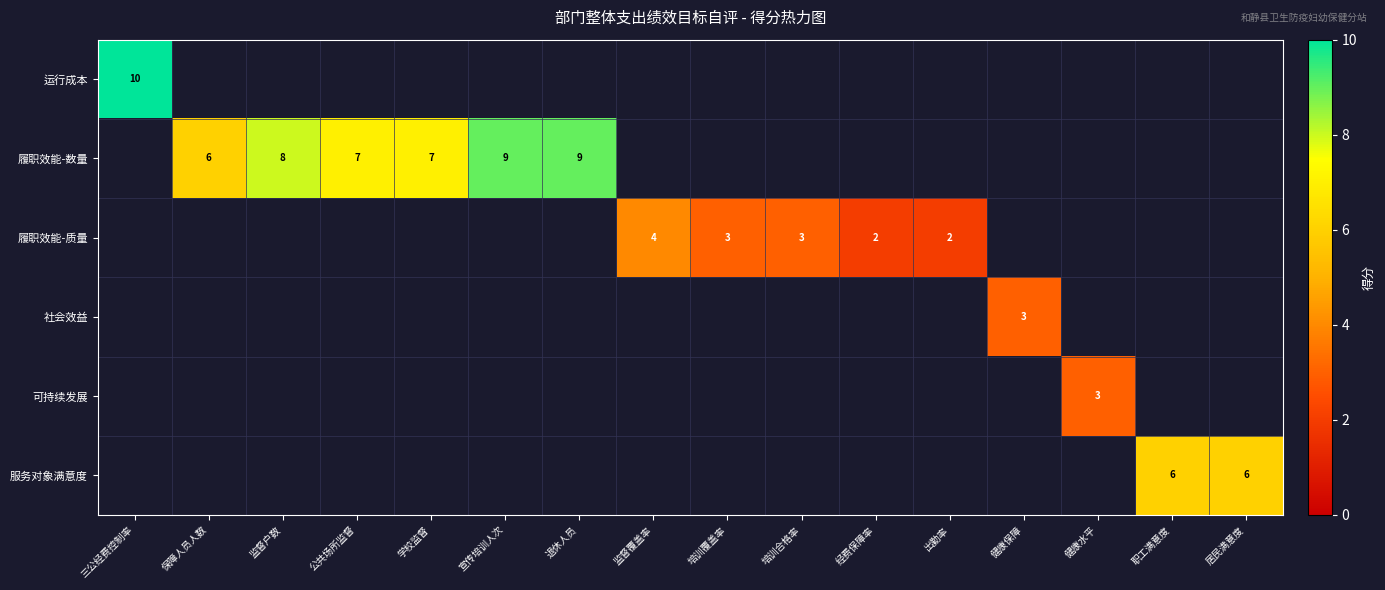

The value of 履职效能-数量 at 监督户数 is 8. True or false?

True